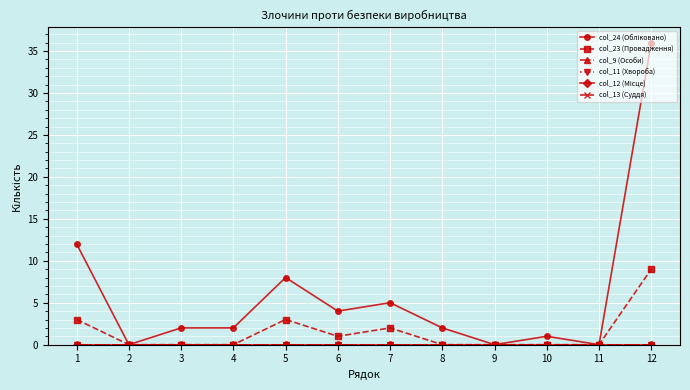

Is this an area chart (filled region under the line)?

No